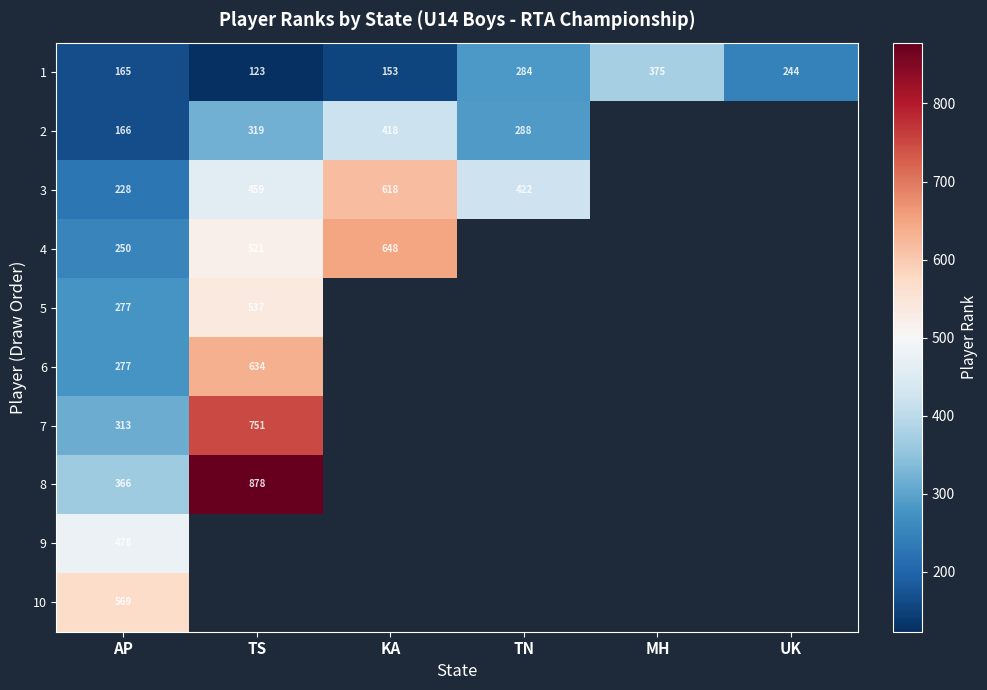

How many categories are shown in the chart?

6